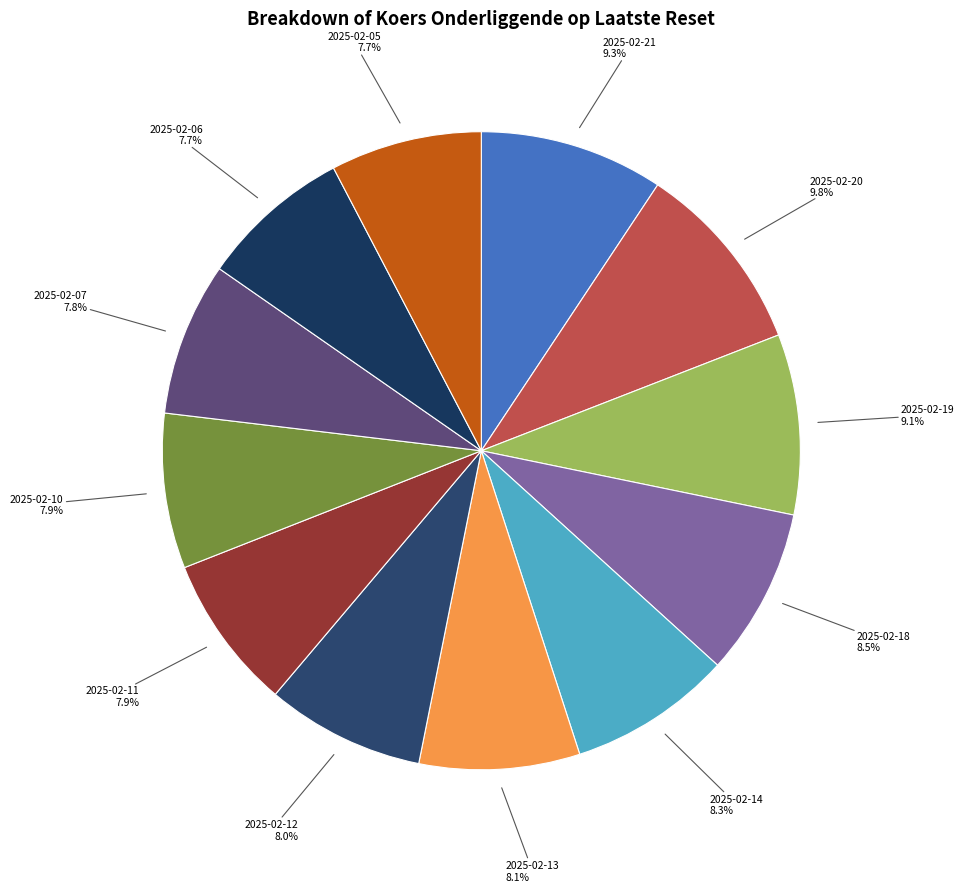

Combined, what portion of the pie is 2025-02-12 and 2025-02-10?

15.9%